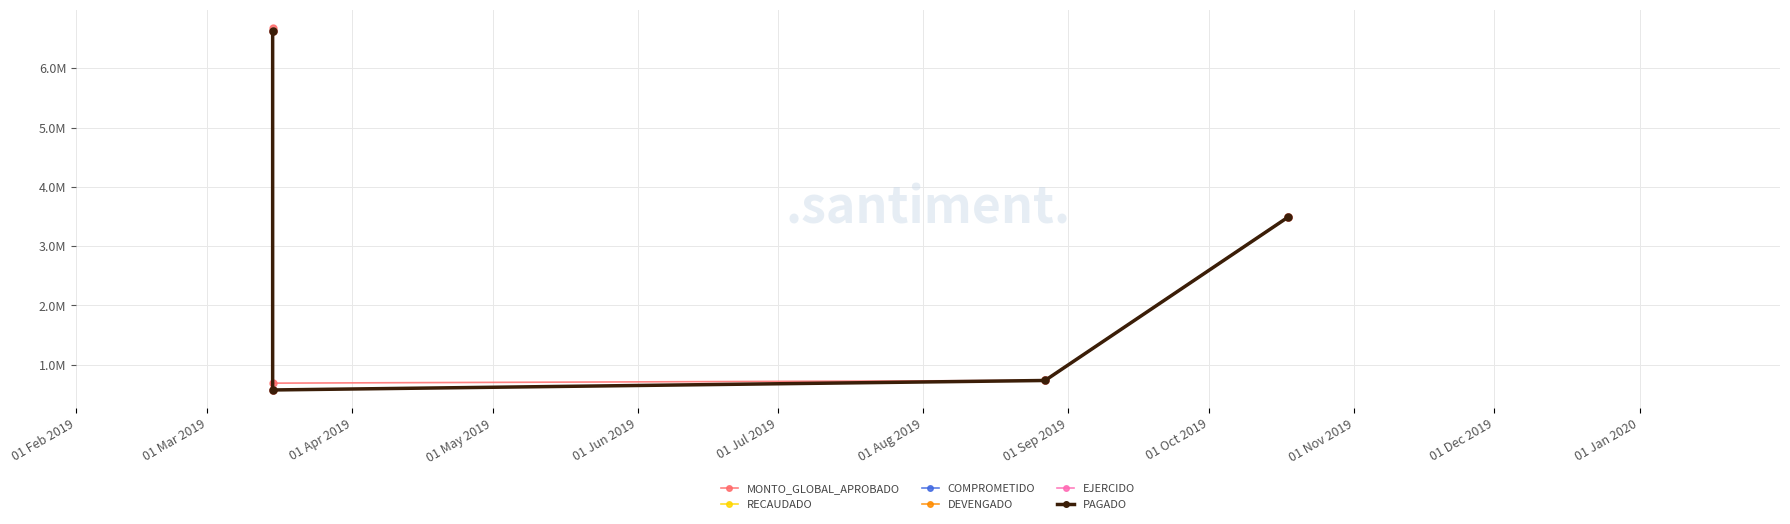

What position from the left is 01 Mar 2019?

2